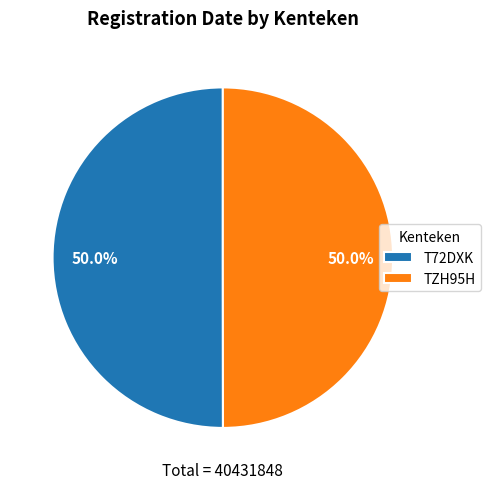

How many slices are in this pie chart?

2